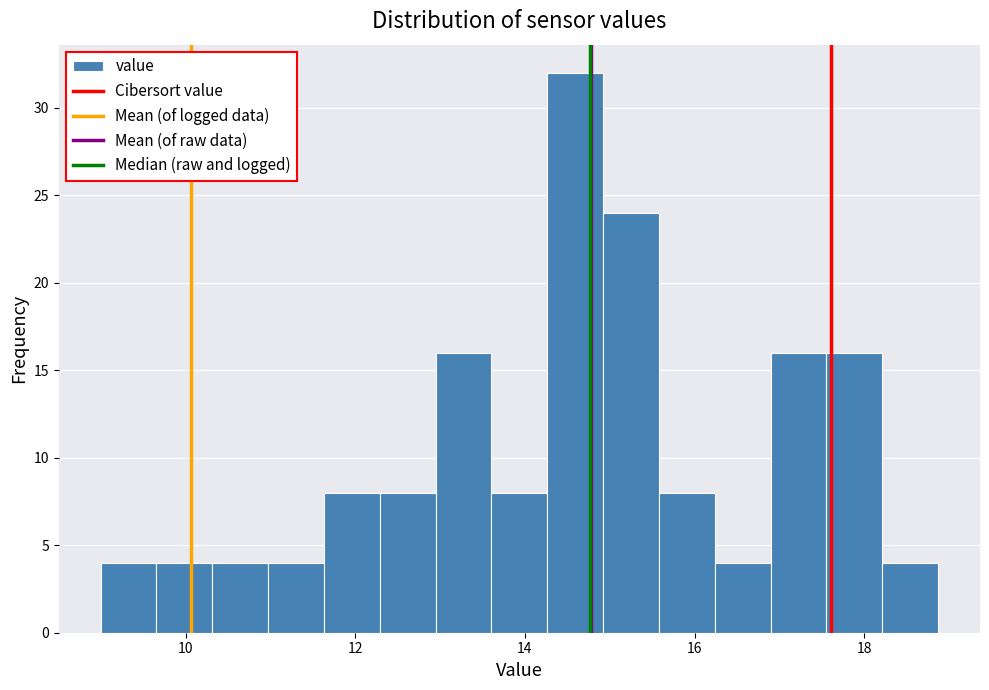

Read against the x-axis, roughly where is the centre of the tallest bar?

14.6